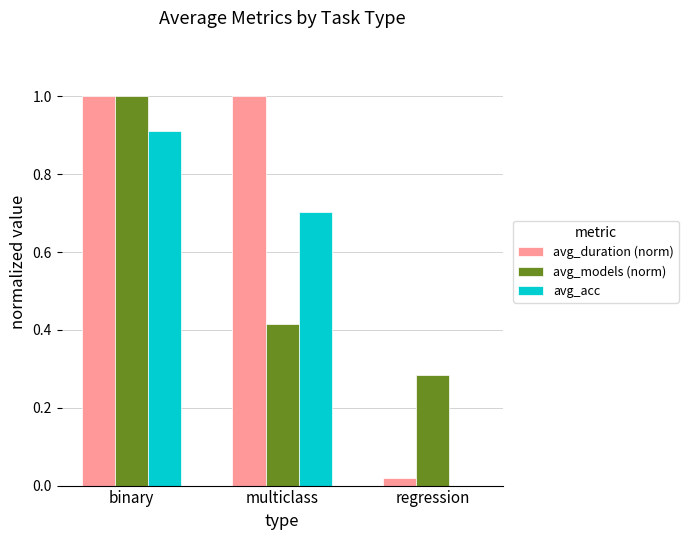

What is the approximate value of avg_acc at binary?

0.9